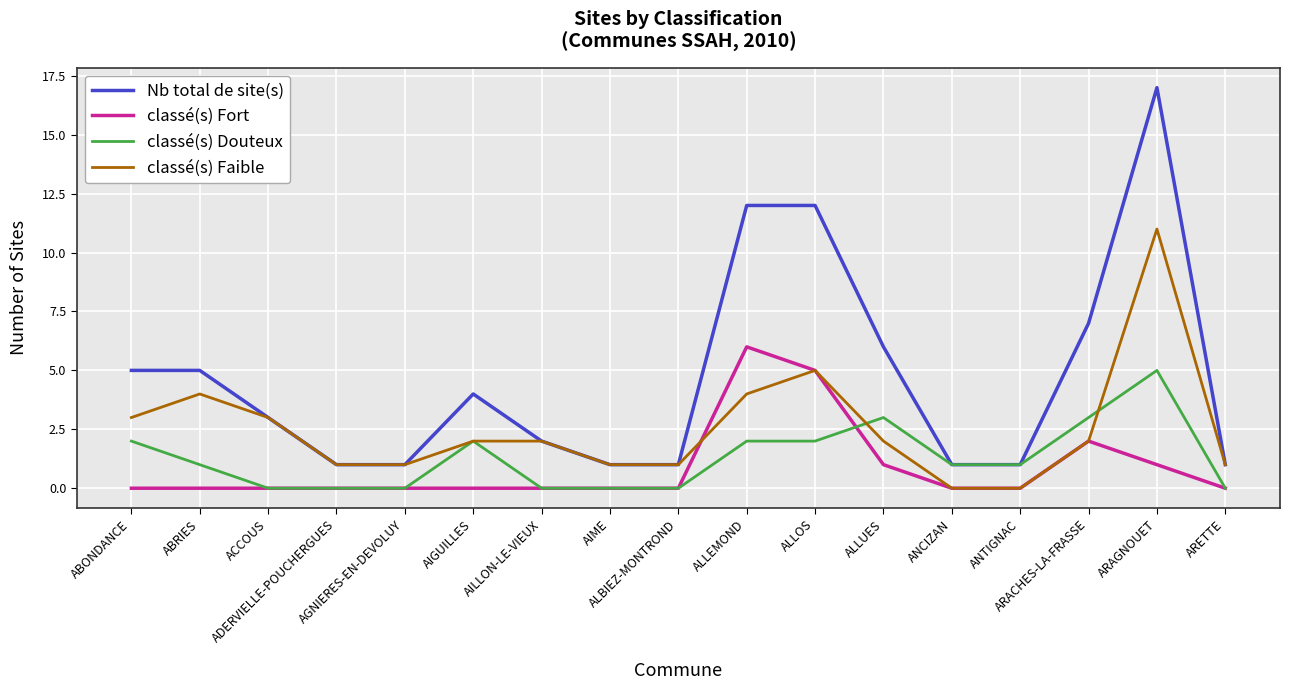

True or false: Nb total de site(s) and classé(s) Fort intersect in this chart.

False